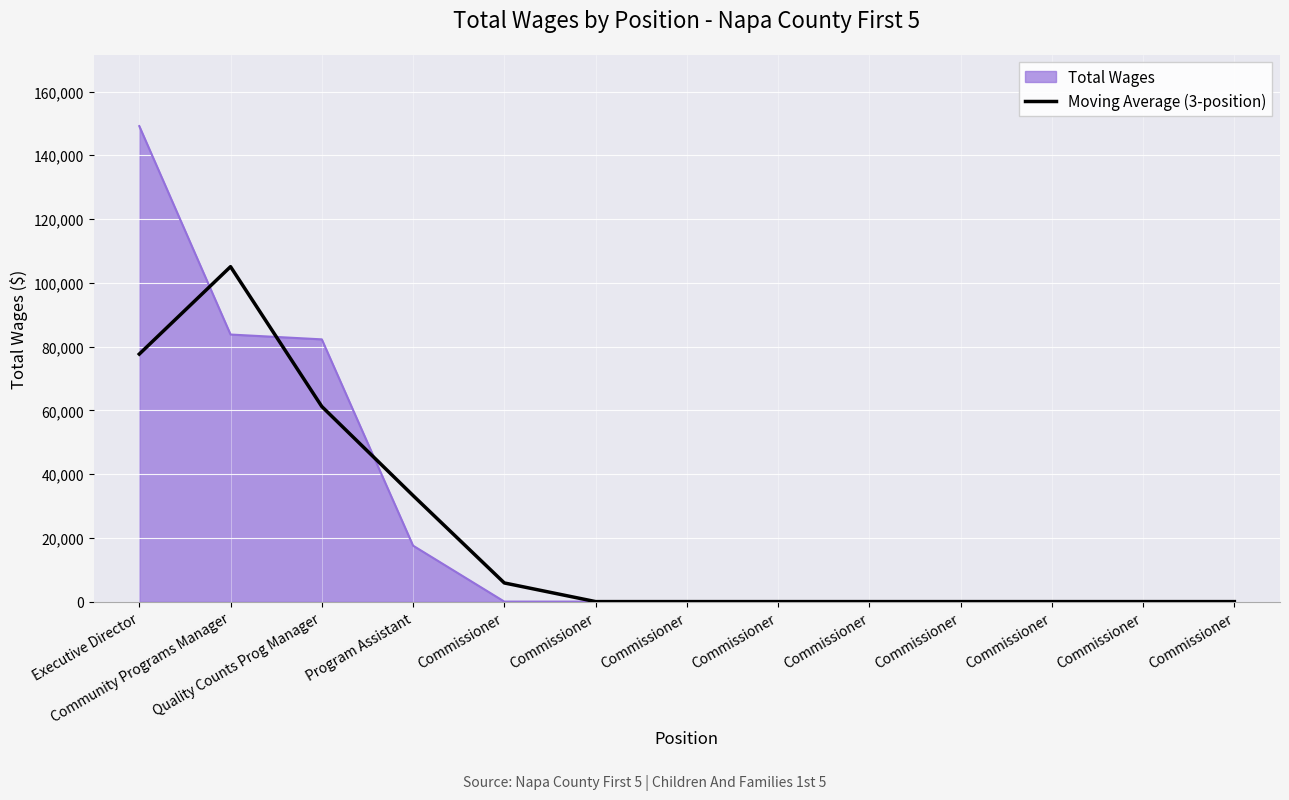

What are all the series names shown in the legend?

Total Wages, Moving Average (3-position)